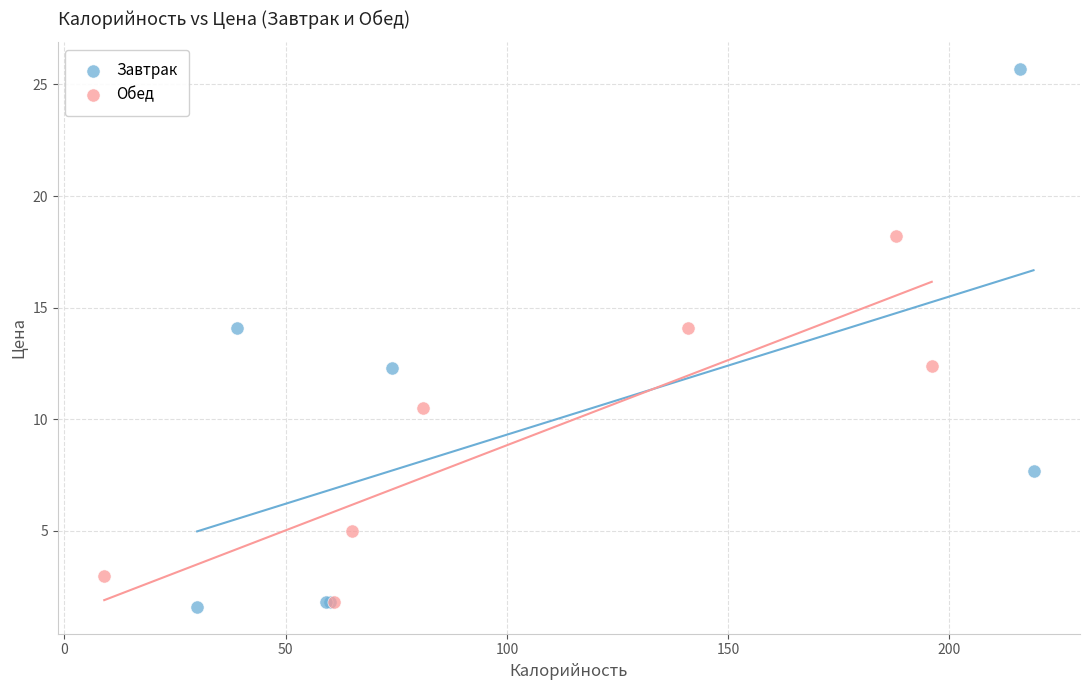

What are all the series names shown in the legend?

Завтрак, Обед